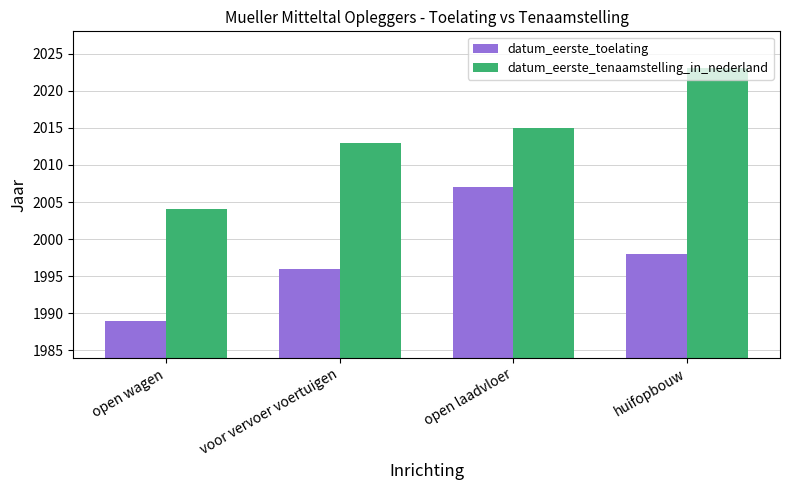

Which series has the widest spread of values?

datum_eerste_tenaamstelling_in_nederland